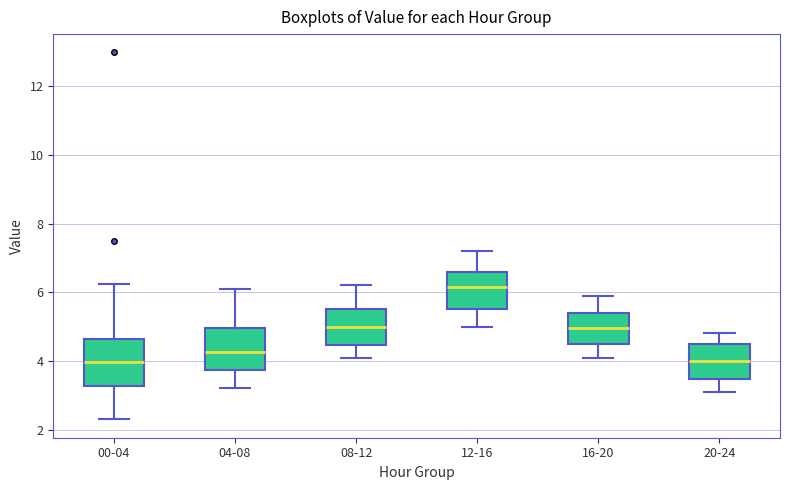

Reading left to right, transcribe this box plot: for each box, give where its median line is, the range the box spans, and where its two whiskers end, as read against the y-axis. The values are not printed on the chart, so give them approximately, as read against the axis.

00-04: median 4.0, box 3.2 to 4.6, whiskers 2.4 to 6.2
04-08: median 4.2, box 3.8 to 5.0, whiskers 3.2 to 6.2
08-12: median 5.0, box 4.4 to 5.6, whiskers 4.2 to 6.2
12-16: median 6.2, box 5.6 to 6.6, whiskers 5.0 to 7.2
16-20: median 5.0, box 4.6 to 5.4, whiskers 4.2 to 6.0
20-24: median 4.0, box 3.4 to 4.6, whiskers 3.2 to 4.8